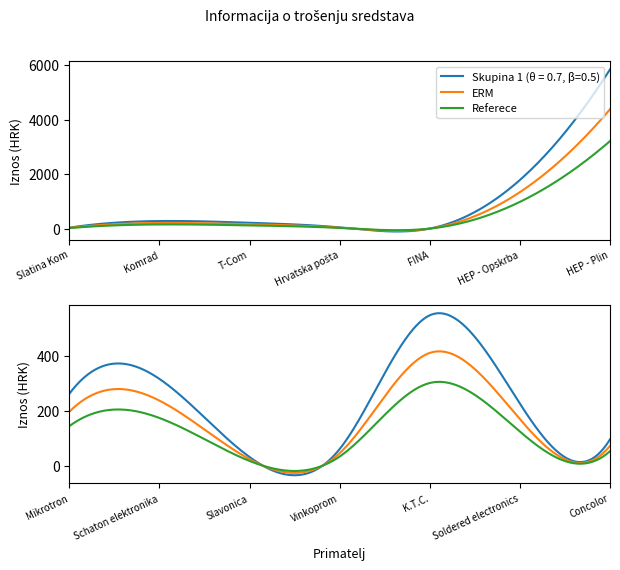

At which label does the data first exceed 225?

Komrad